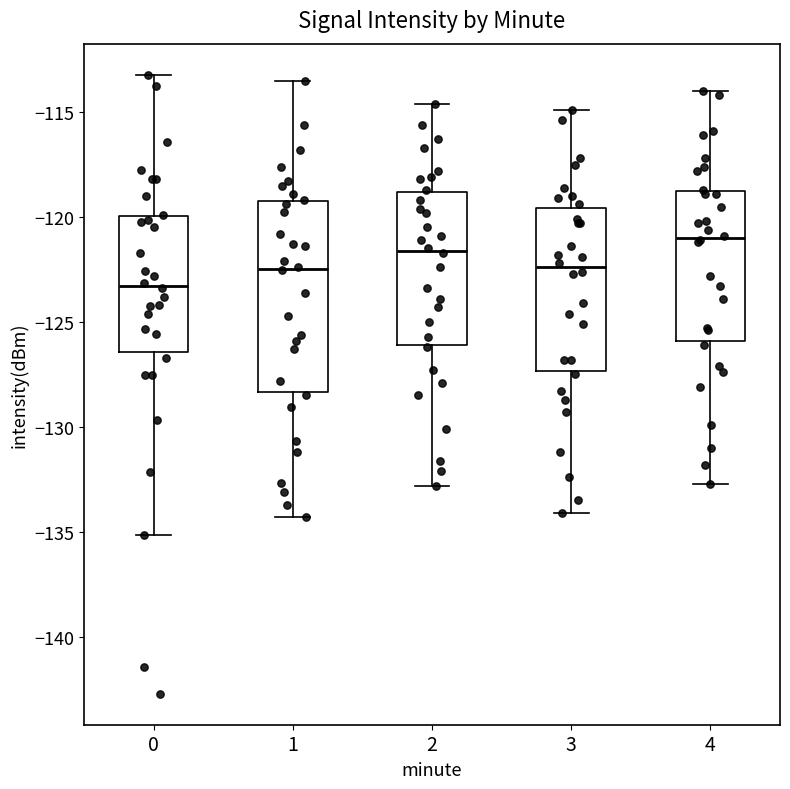

Reading left to right, read every box against the y-axis: the position of its median line, the range the box covers, and the ends of its whiskers. The values are not printed on the chart, so give them approximately, as read against the axis.

0: median -123.5, box -126.5 to -120.0, whiskers -135.0 to -113.0
1: median -122.5, box -128.5 to -119.0, whiskers -134.5 to -113.5
2: median -121.5, box -126.0 to -119.0, whiskers -133.0 to -114.5
3: median -122.5, box -127.5 to -119.5, whiskers -134.0 to -115.0
4: median -121.0, box -126.0 to -118.5, whiskers -132.5 to -114.0